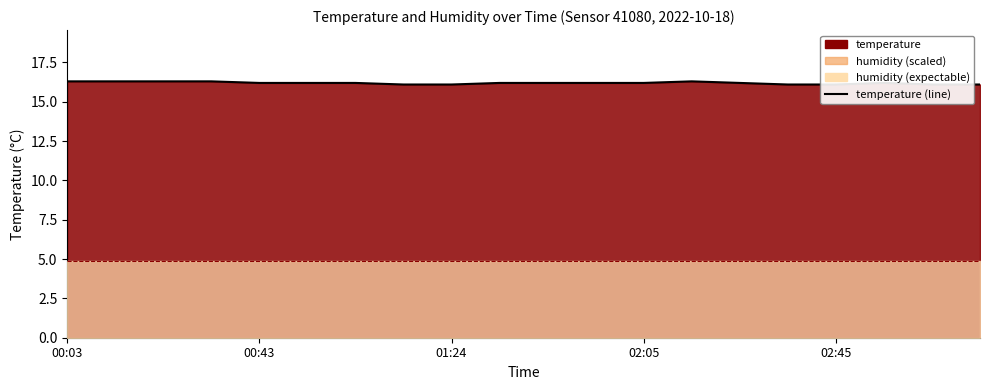

What is the sum of the humidity (scaled line) values at 01:24 and 18?

9.8